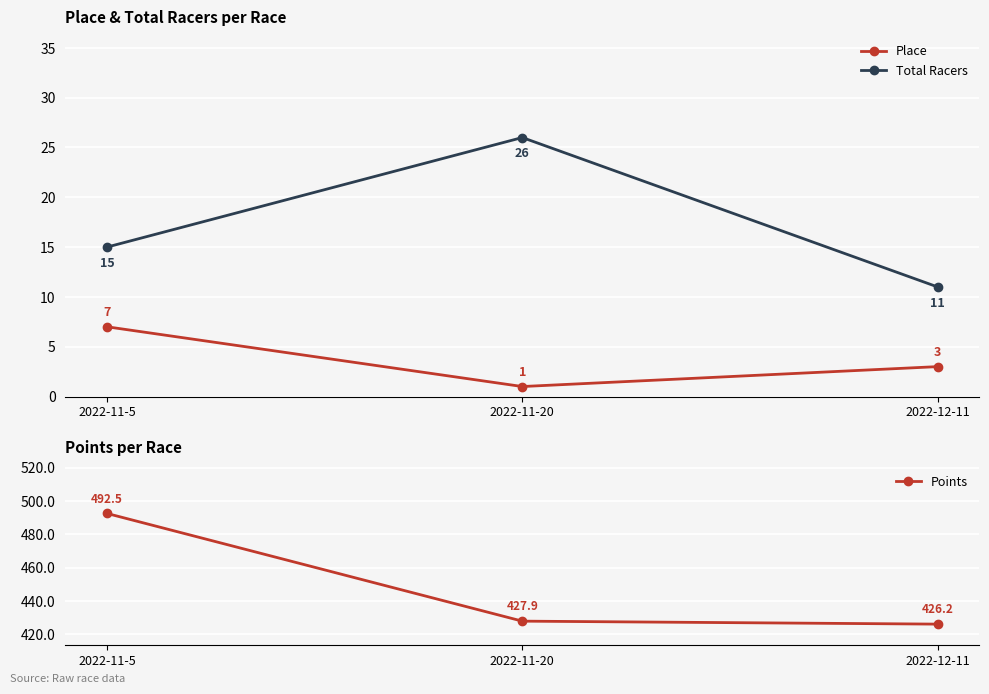

At which category is the sum across all series the highest?

2022-11-5